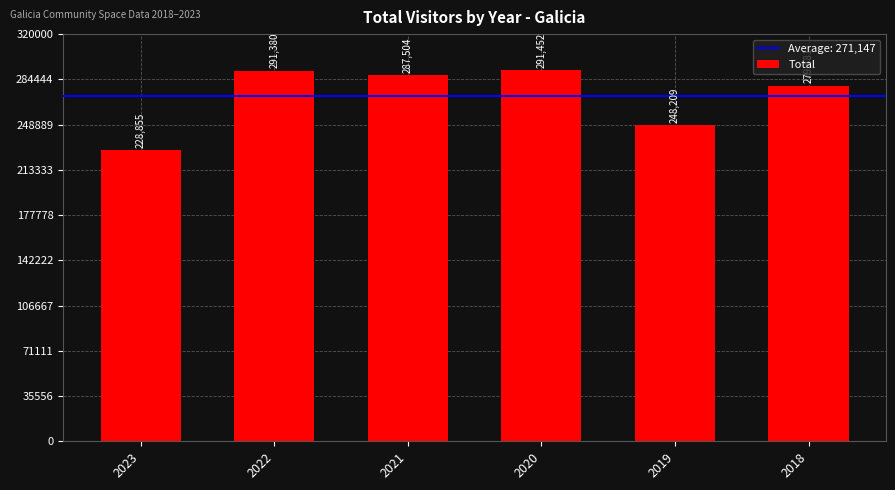

Rank the categories by value from highest to lowest.

2020, 2022, 2021, 2018, 2019, 2023